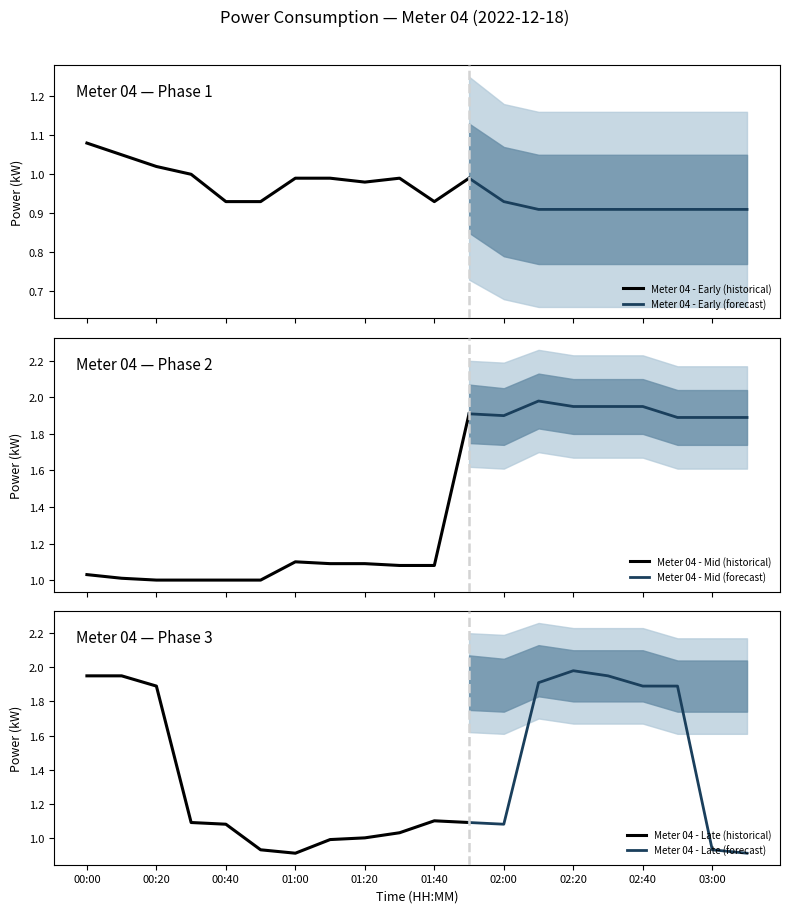

Is this an area chart (filled region under the line)?

No